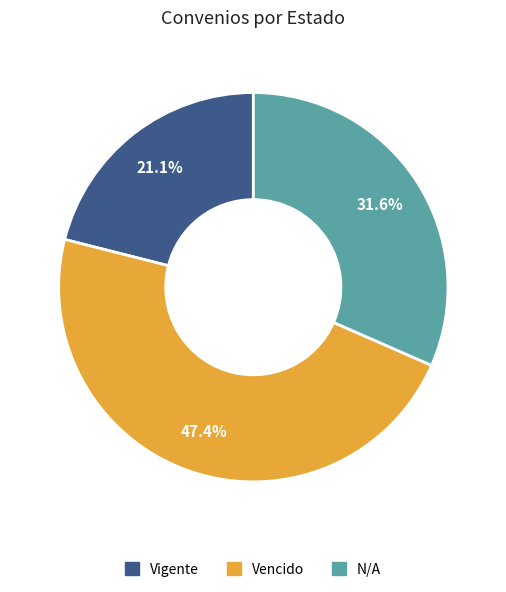

Is it true that Vencido is 47% of the pie?

True